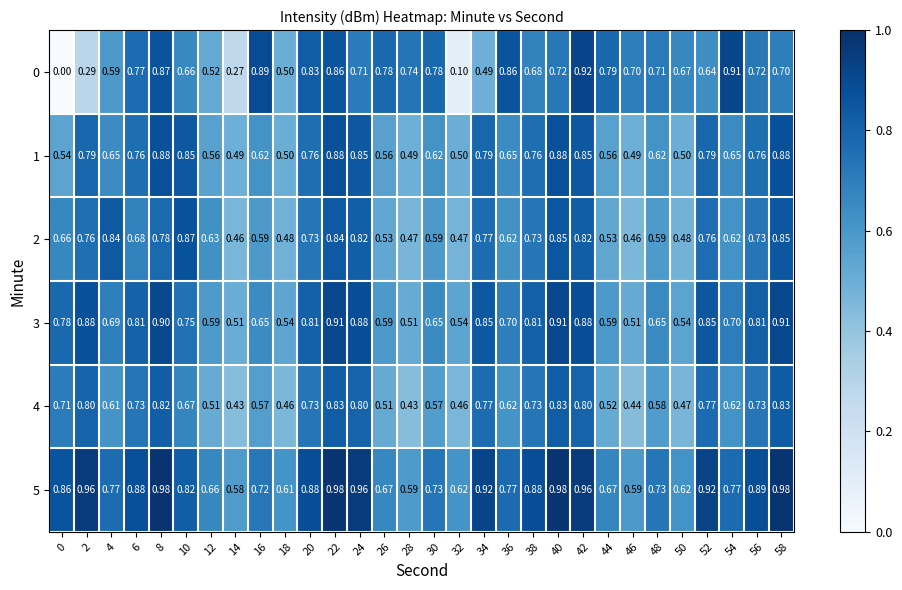

At which category is the sum across all series the highest?

22